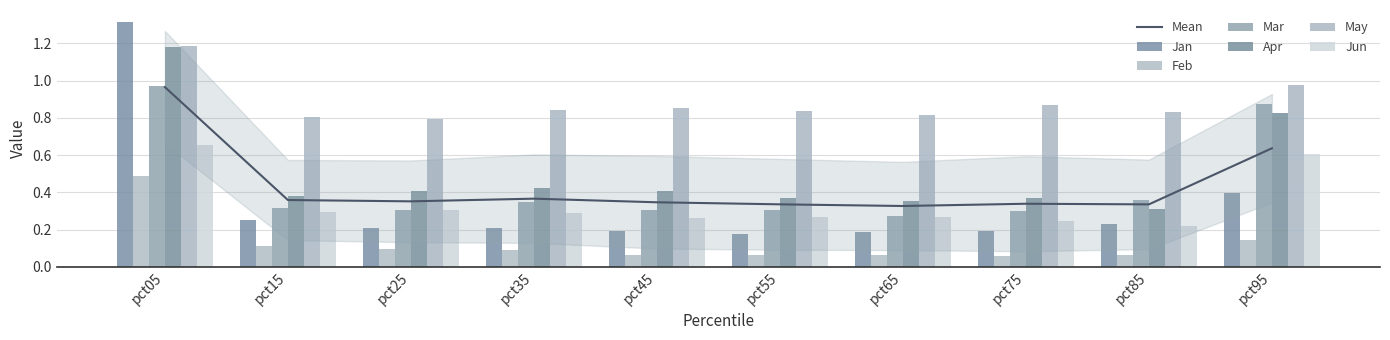

At pct25, list the series in order from largest to smallest.

May, Apr, Mar, Jun, Jan, Feb